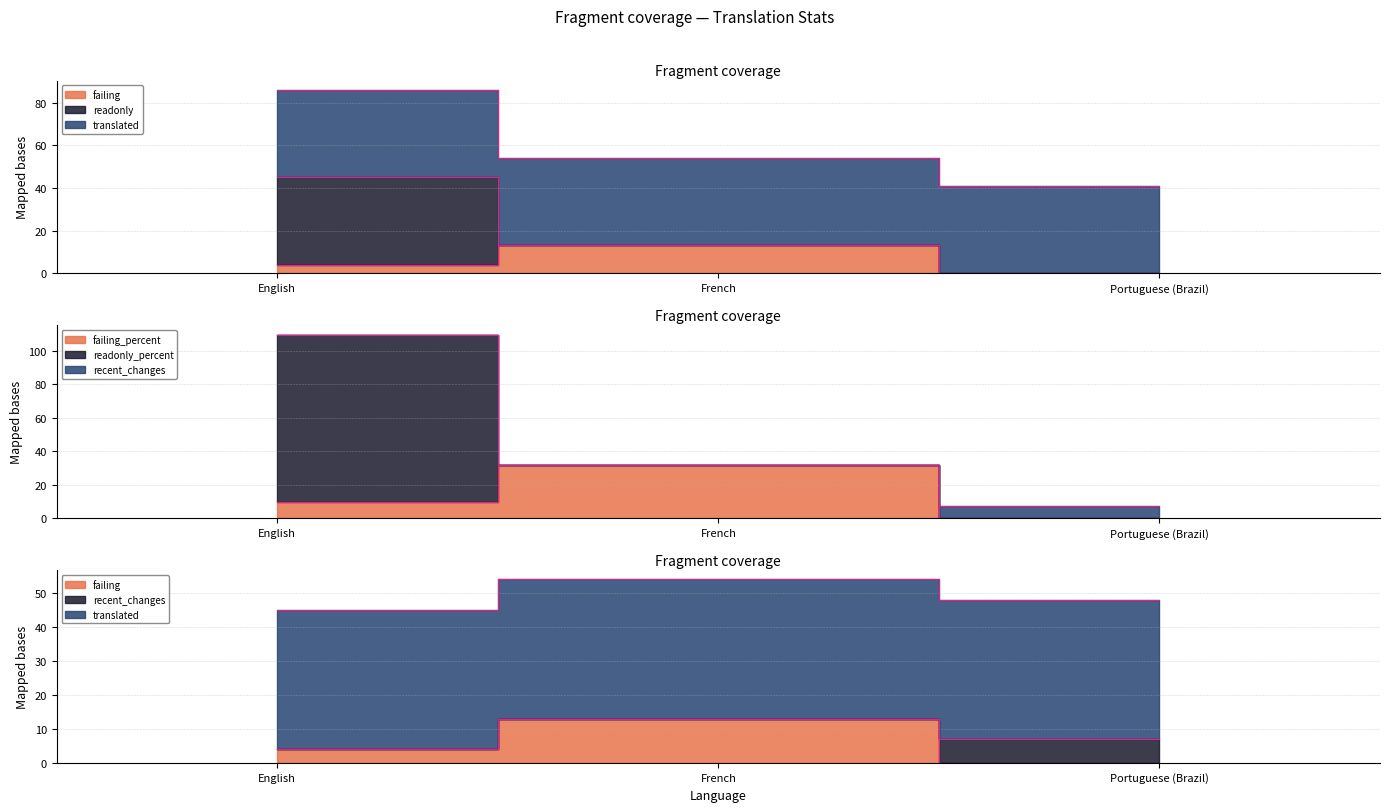

What are all the series names shown in the legend?

failing, failing_percent, recent_changes, readonly, readonly_percent, translated